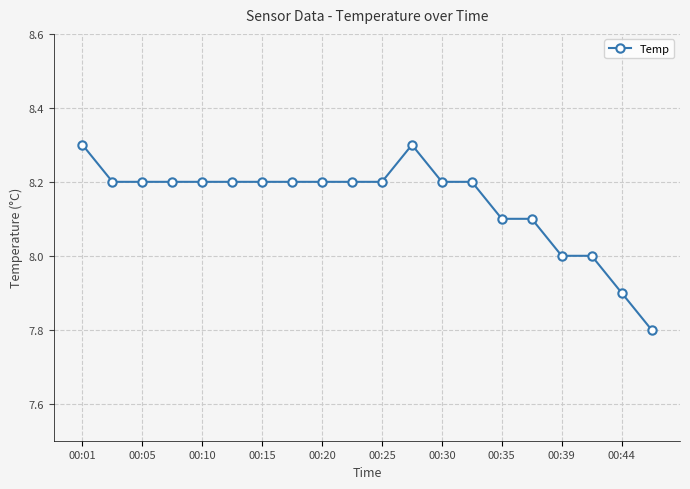

What is the difference between the second highest and second lowest values?

0.4